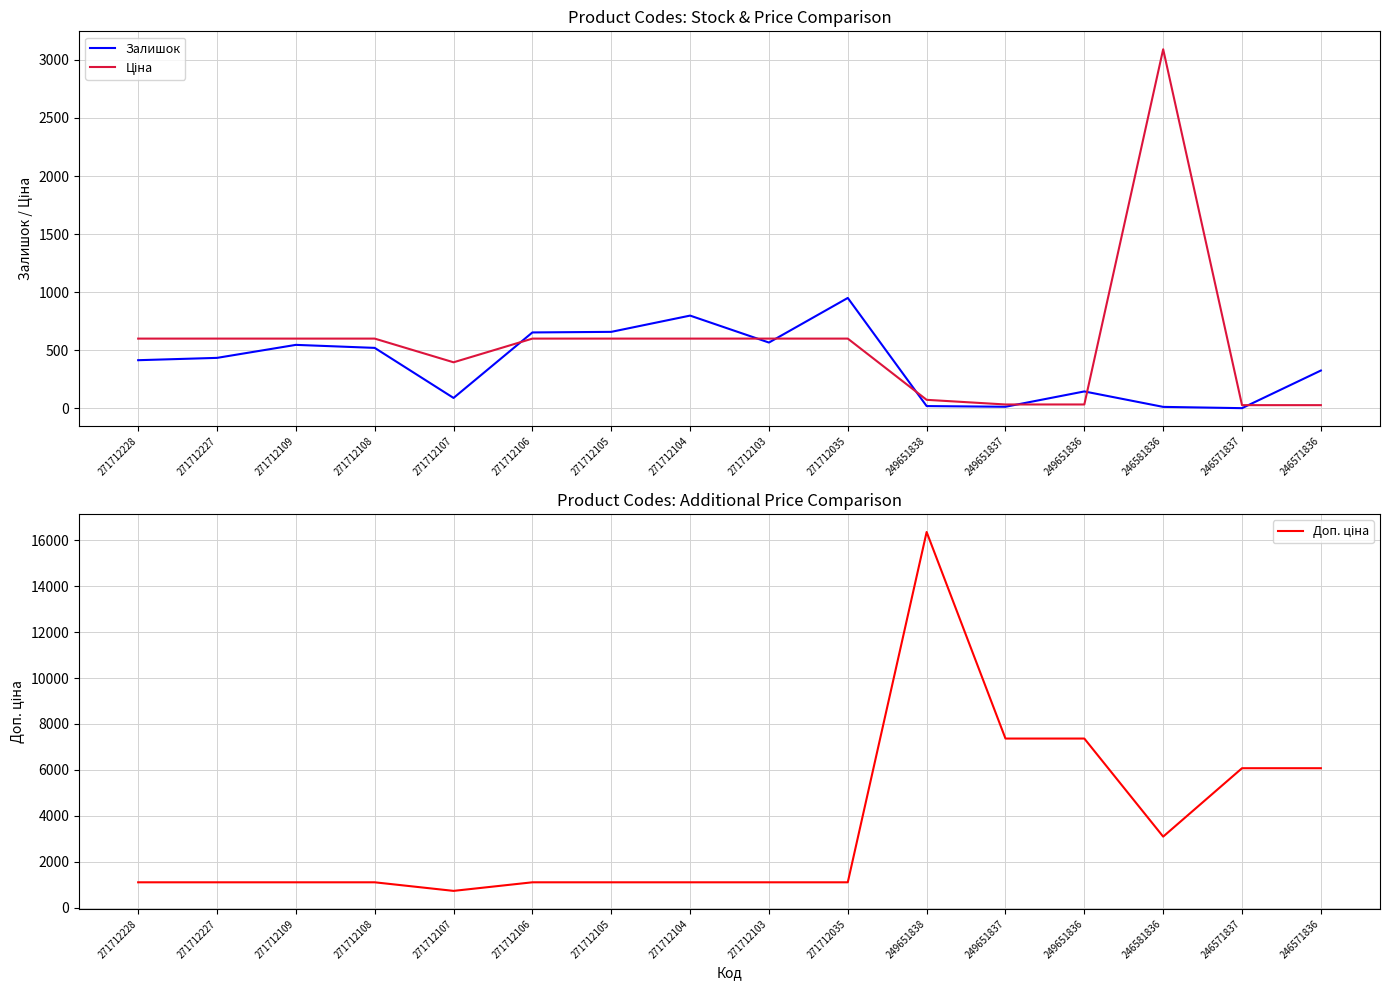

What is the difference between the Доп. ціна values at 271712228 and 246571836?

4972.0